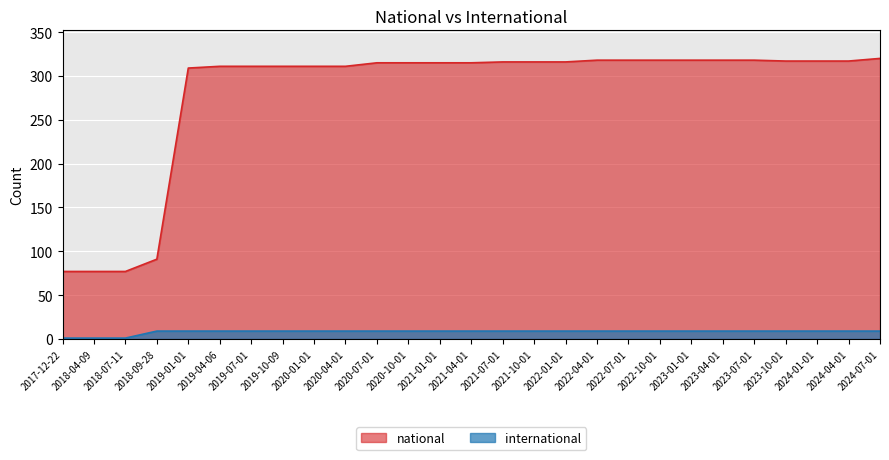

What is the maximum value for international?

9